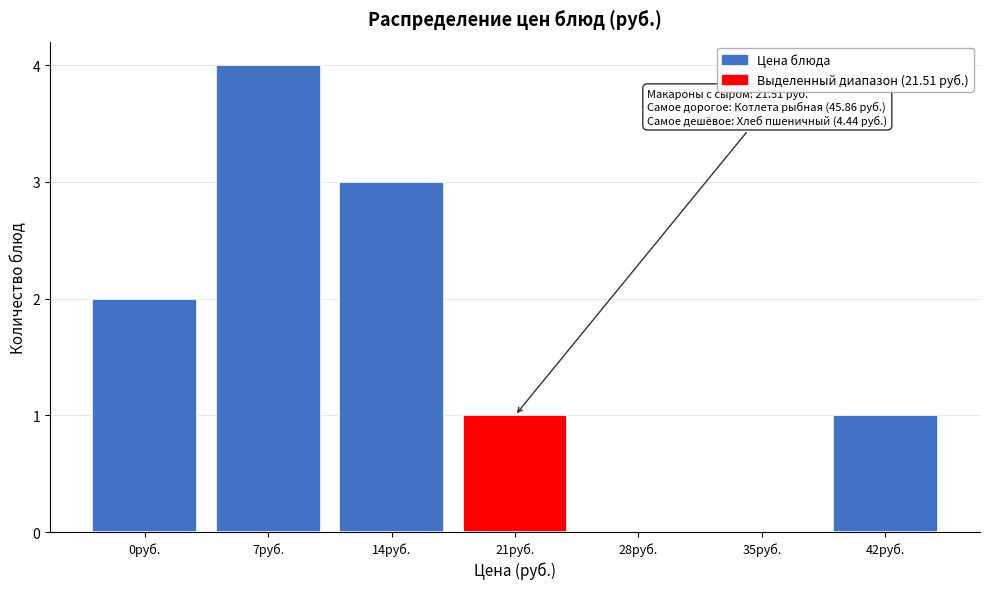

Reading left to right, extract all data points from this chart.

0руб.=2	7руб.=4	14руб.=3	21руб.=1	28руб.=0	35руб.=0	42руб.=1